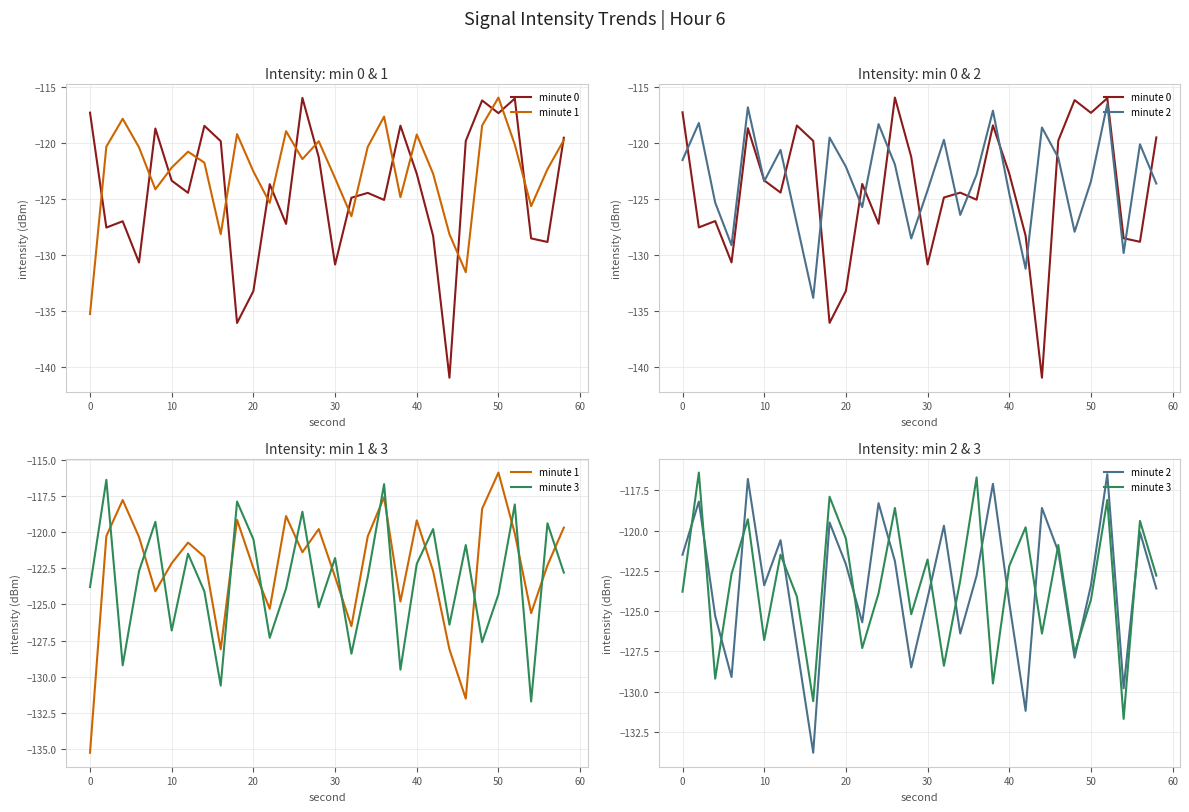

What is the difference between the second highest and minimum values in the minute 3 series?

15.0